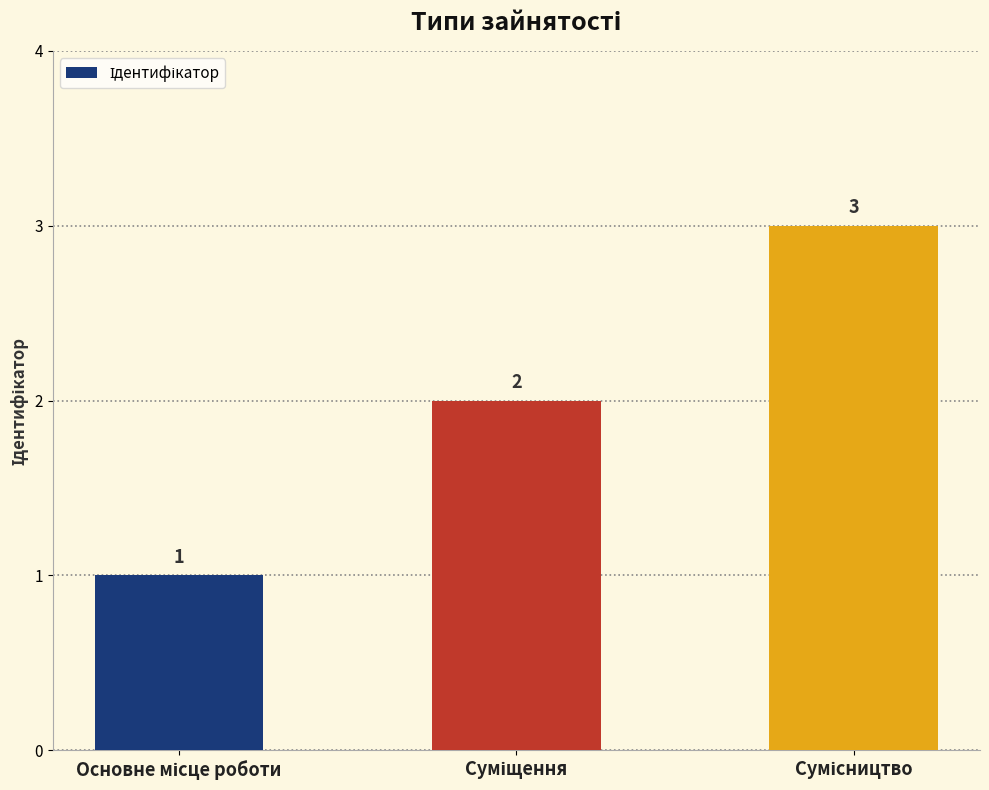

Count the values in the range 1 to 3.

3